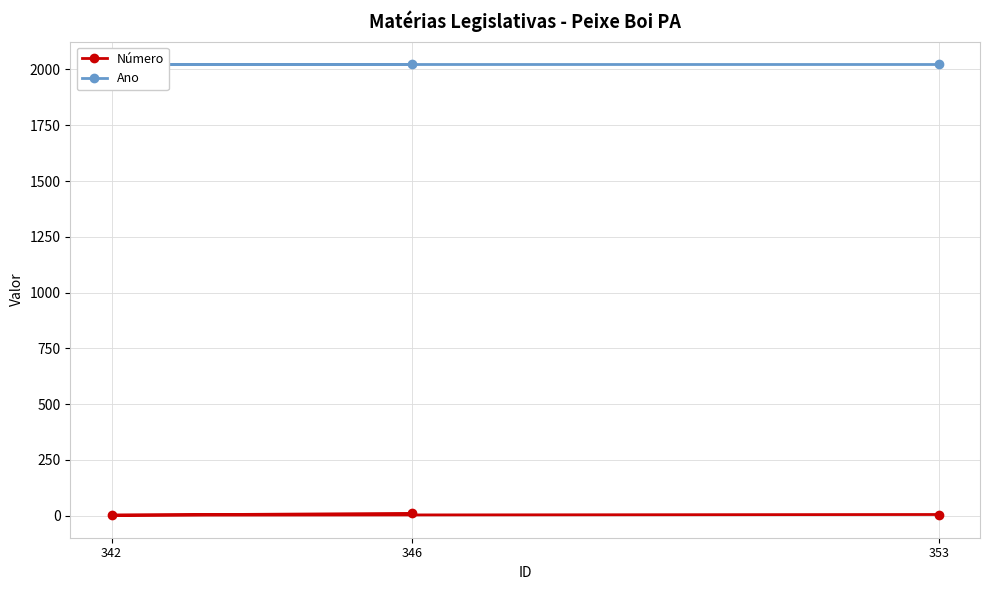

At how many categories does at least one series exceed 1837?

3